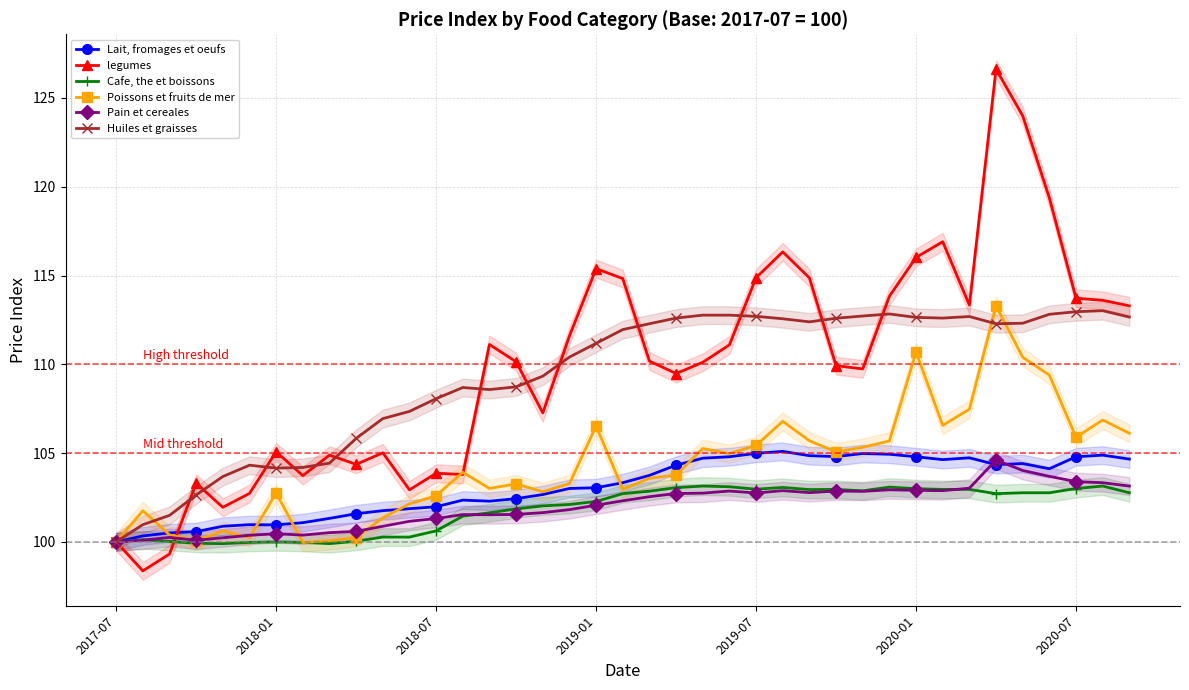

What is the maximum value for legumes?

126.6